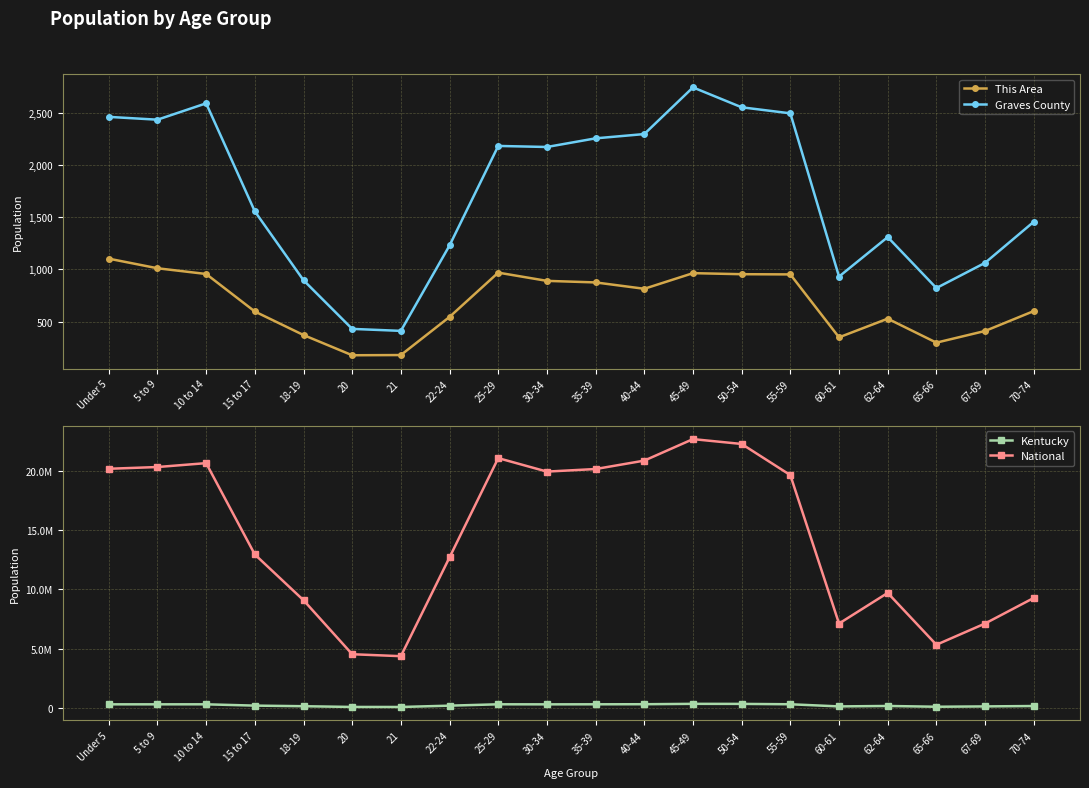

True or false: Graves County and National intersect in this chart.

False